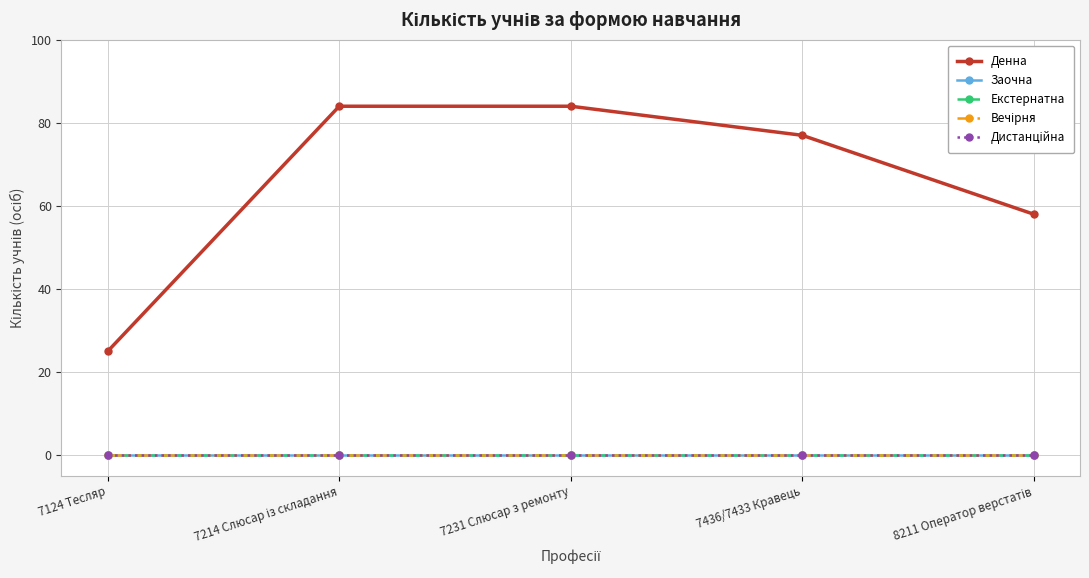

What is the greatest value displayed?

84